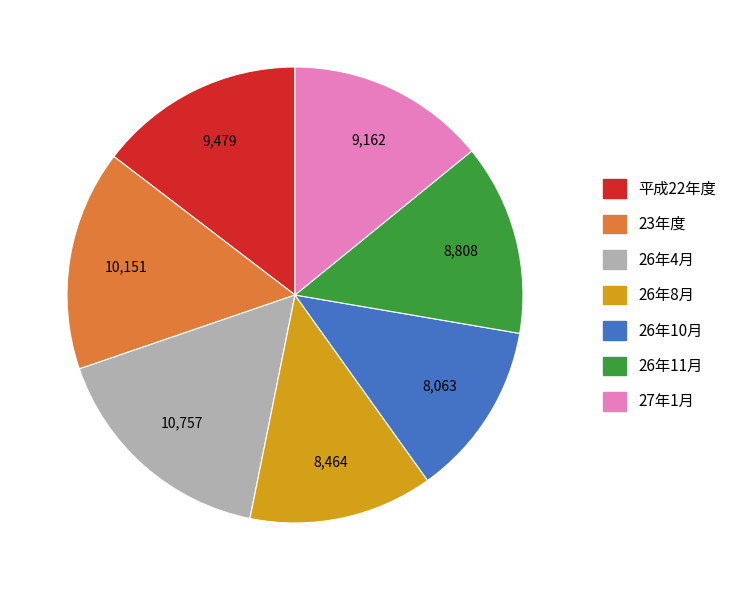

Is it true that 23年度 is 28% of the pie?

False